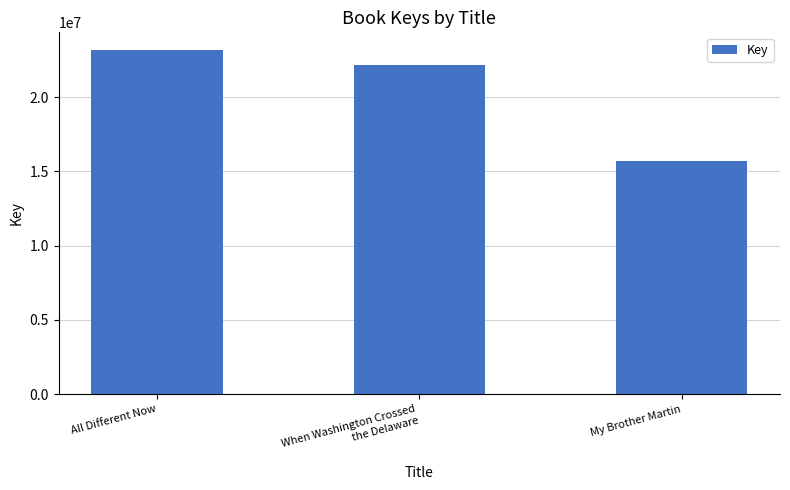

What is the sum of all values?

61055107